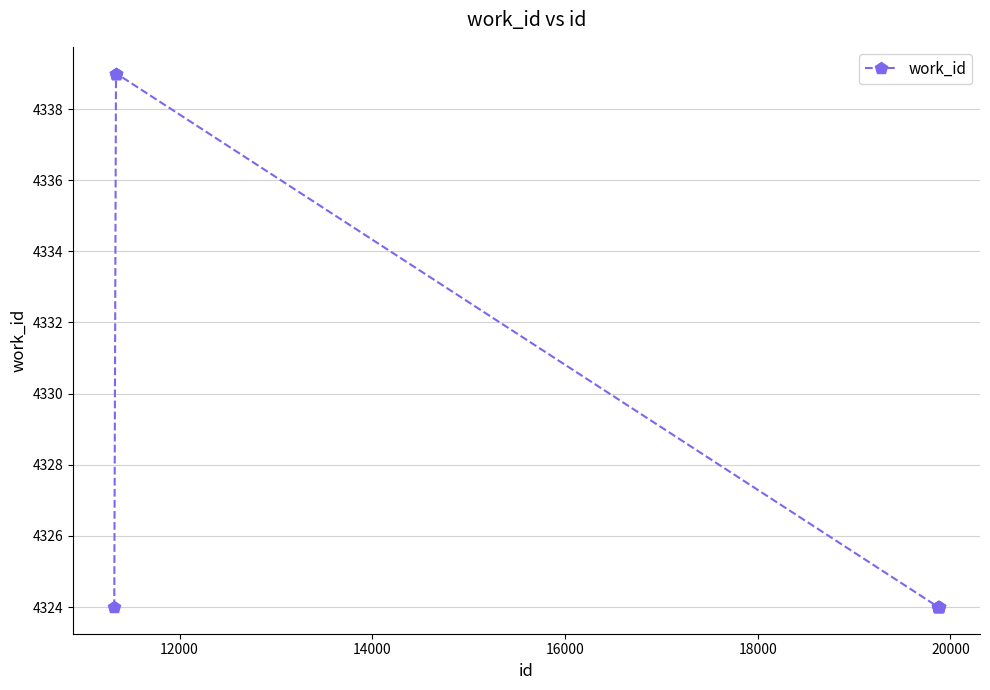

What is the difference between the maximum and second lowest values?

15